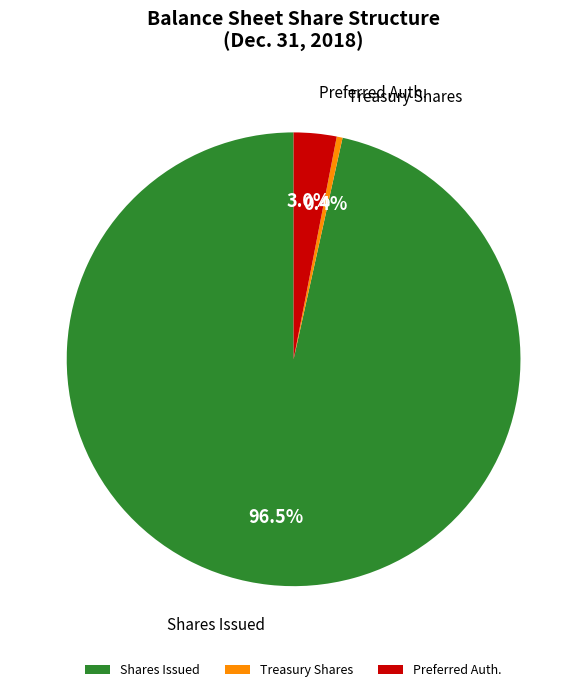

Which category has the biggest portion of the pie?

Shares Issued